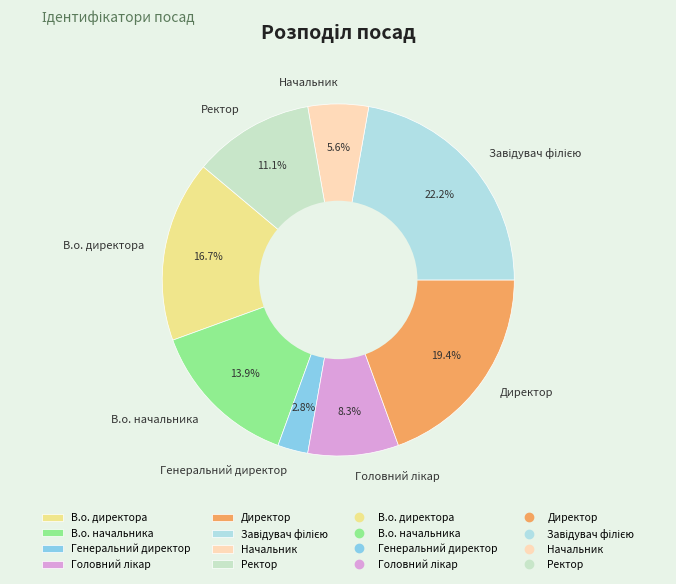

Approximately how many times larger is the value at В.о. директора compared to Начальник?

3.0